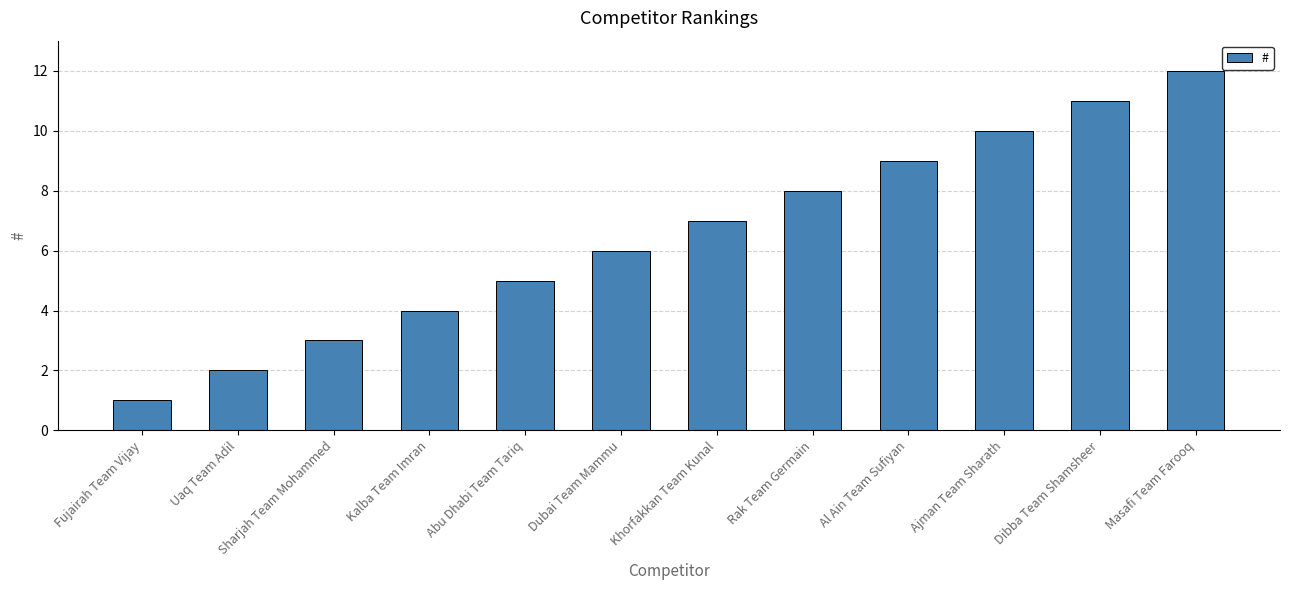

List the labels in order of value, largest first.

Masafi Team Farooq, Dibba Team Shamsheer, Ajman Team Sharath, Al Ain Team Sufiyan, Rak Team Germain, Khorfakkan Team Kunal, Dubai Team Mammu, Abu Dhabi Team Tariq, Kalba Team Imran, Sharjah Team Mohammed, Uaq Team Adil, Fujairah Team Vijay